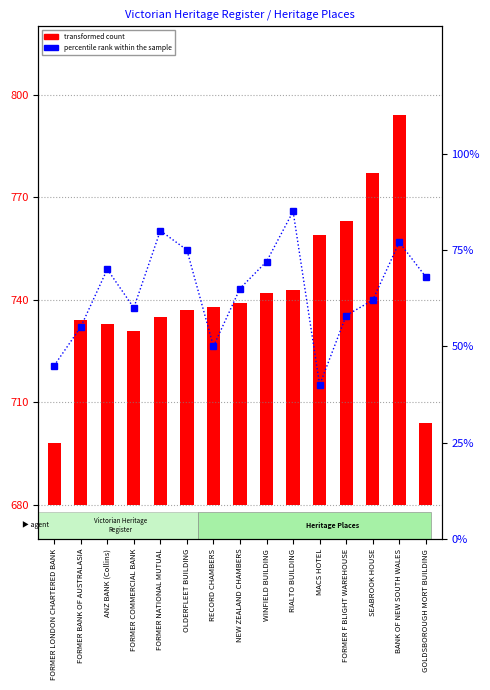

What is the difference between the second highest and minimum values in the percentile rank within the sample series?

40